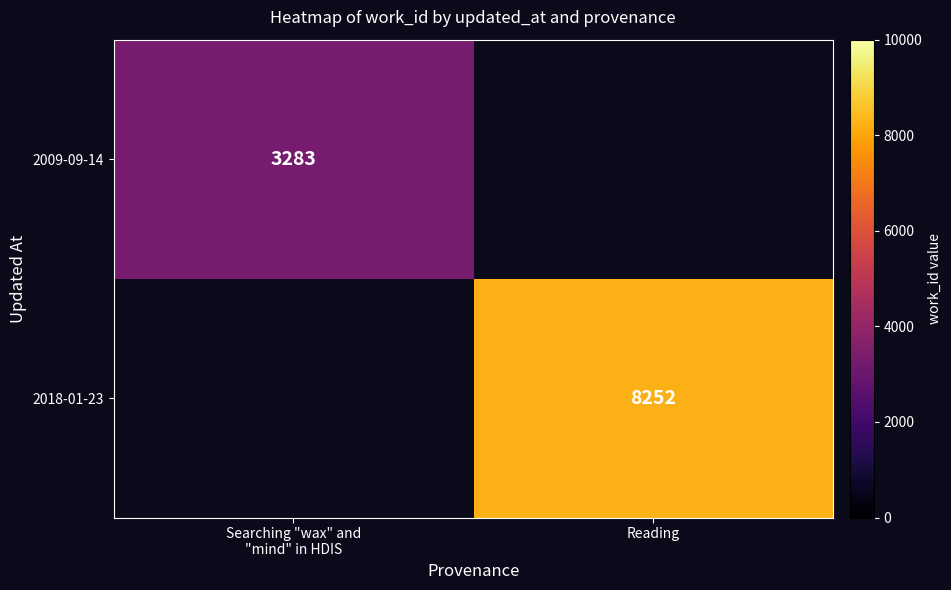

True or false: 2018-01-23 has a value of 8252 at Reading.

True